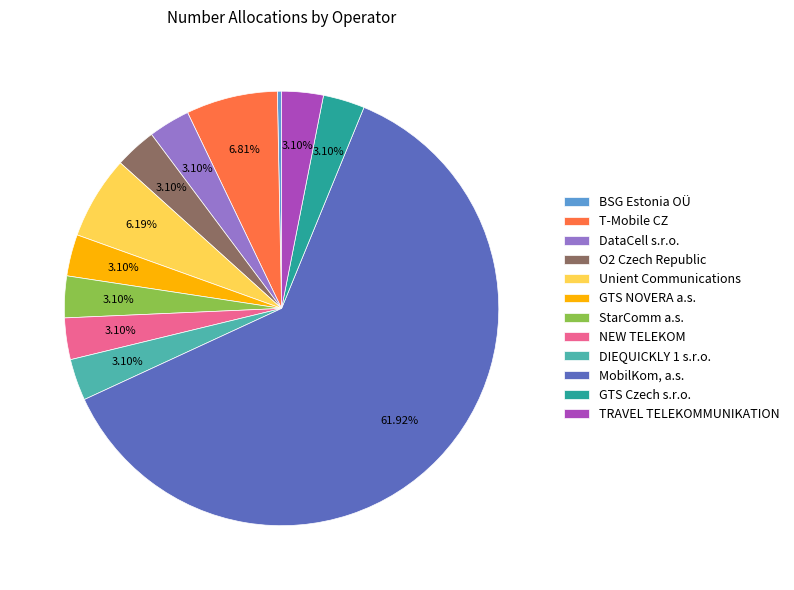

To the nearest percent, what portion does DataCell s.r.o. represent?

3%